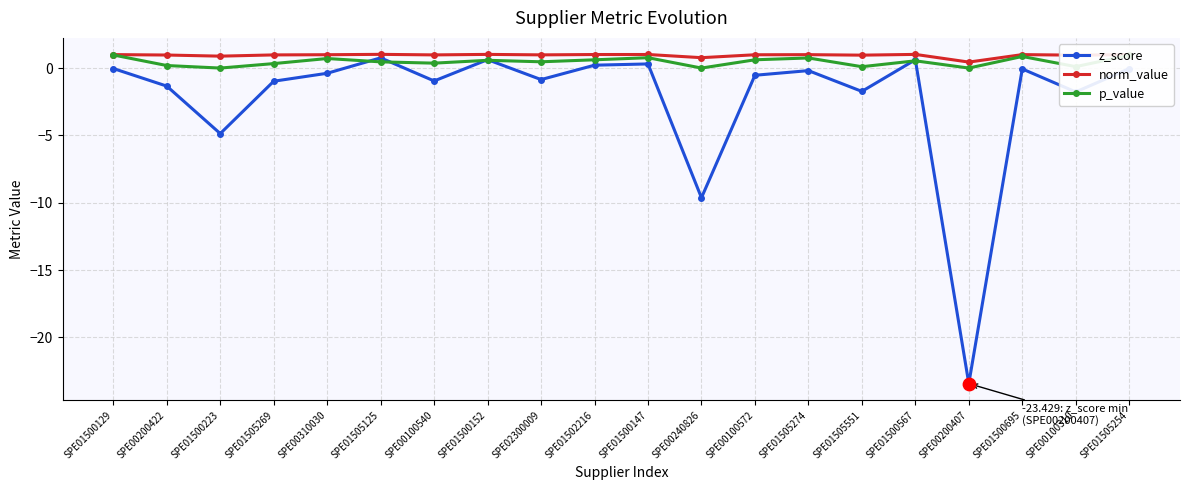

Is the value of z_score at SPE01500152 greater than the value of norm_value at SPE01500152?

No